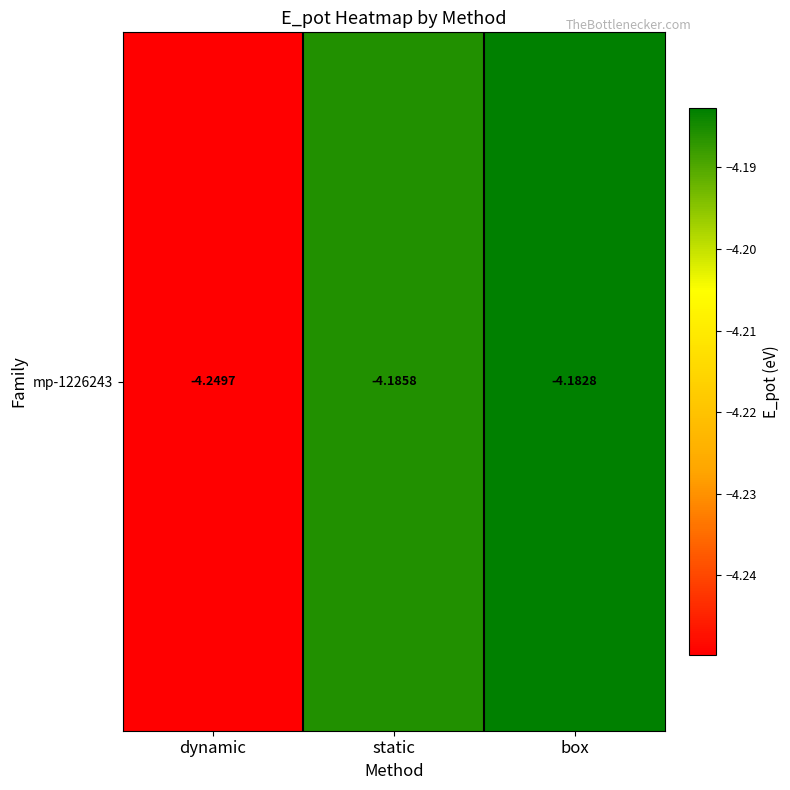

Rank the categories by value from lowest to highest.

dynamic, static, box